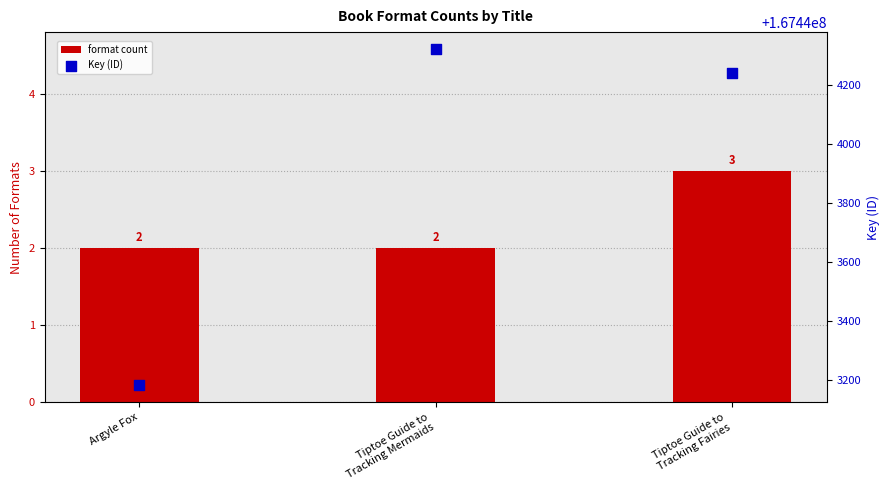

What is the total value across all series at Tiptoe Guide to
Tracking Fairies?

167444246